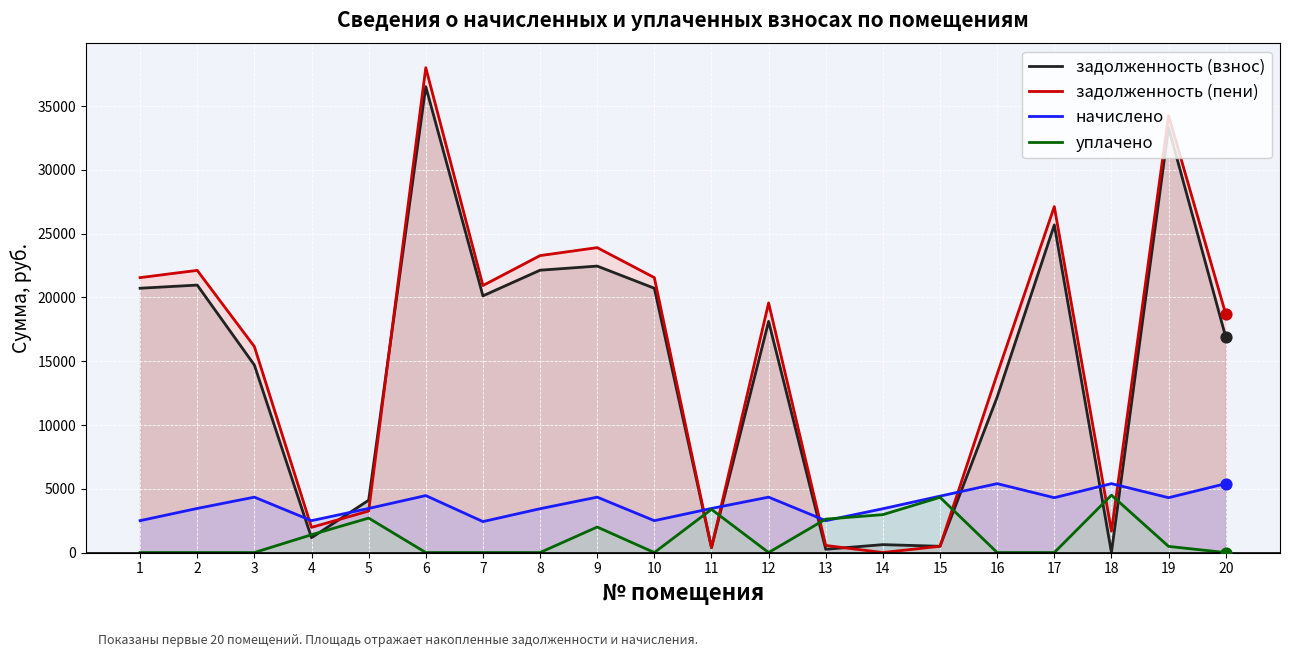

Which series reaches the maximum Y coordinate?

задолженность (пени)